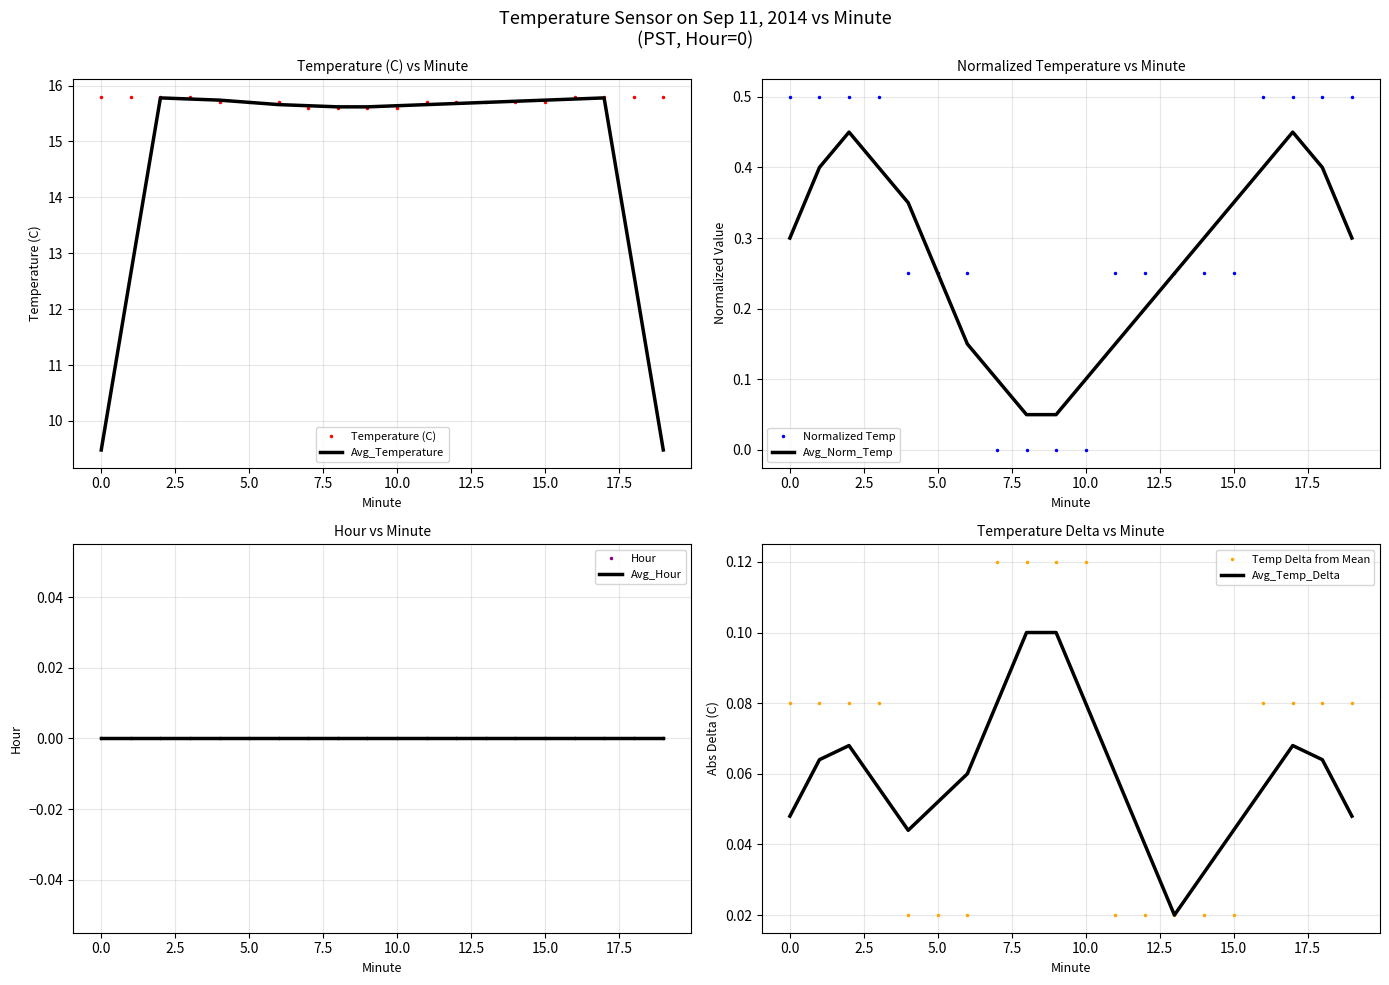

True or false: Normalized Temp has a value of 0.2 at 6.

True